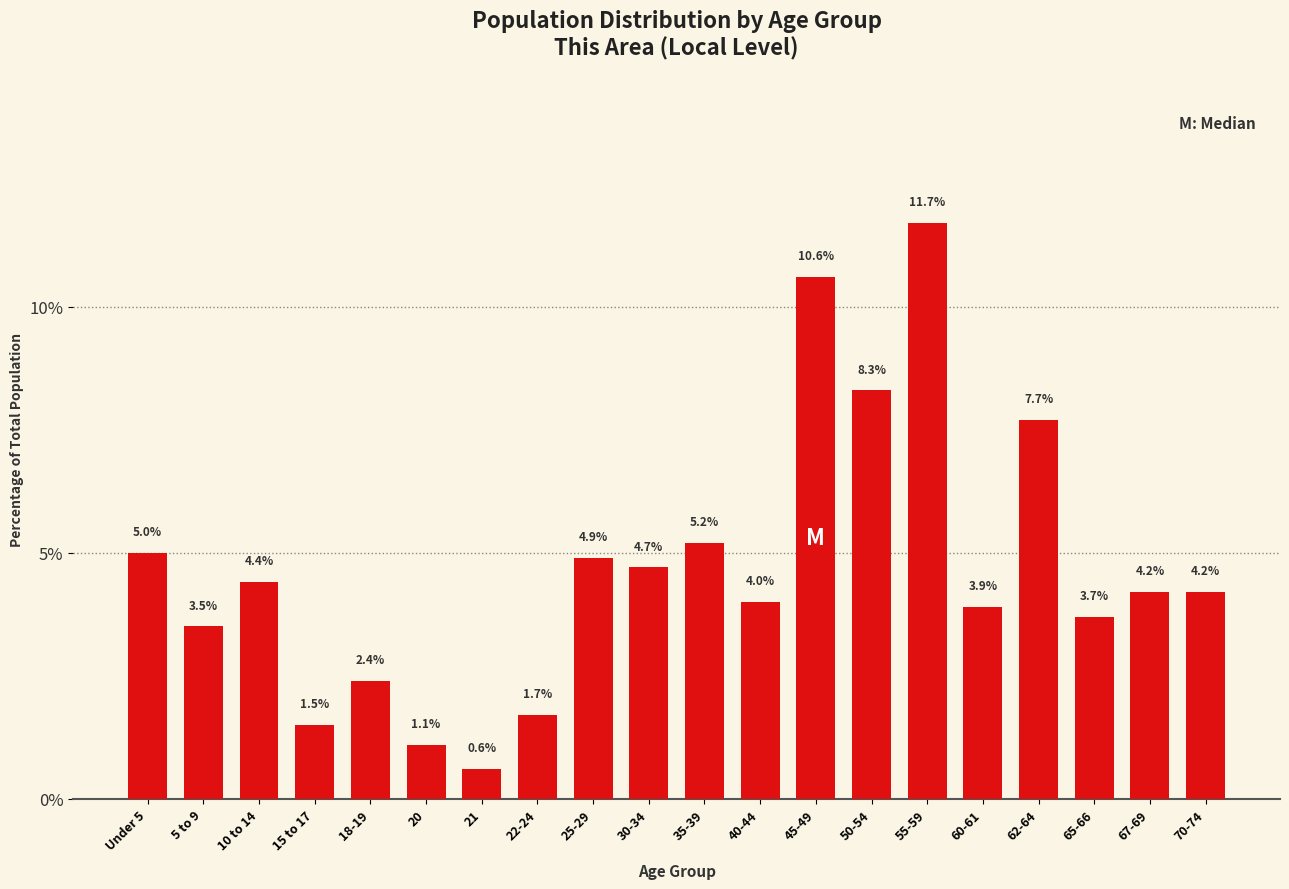

Reading right to left, transcribe all the data shown in this chart.

4.2	4.2	3.7	7.7	3.9	11.7	8.3	10.6	4.0	5.2	4.7	4.9	1.7	0.6	1.1	2.4	1.5	4.4	3.5	5.0